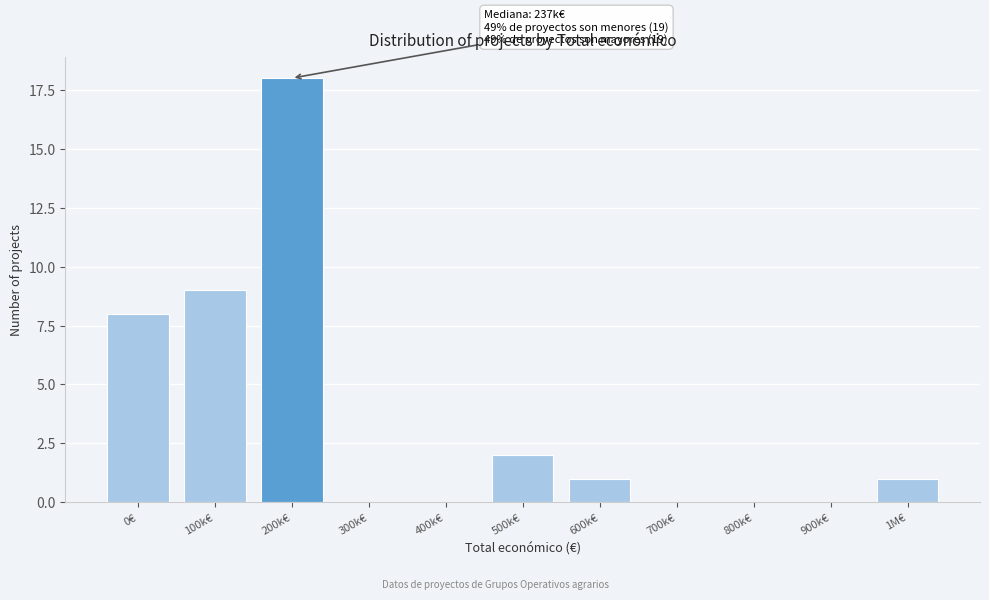

Reading left to right, list all the values displayed in this chart.

0€=8	100k€=9	200k€=18	300k€=0	400k€=0	500k€=2	600k€=1	700k€=0	800k€=0	900k€=0	1M€=1